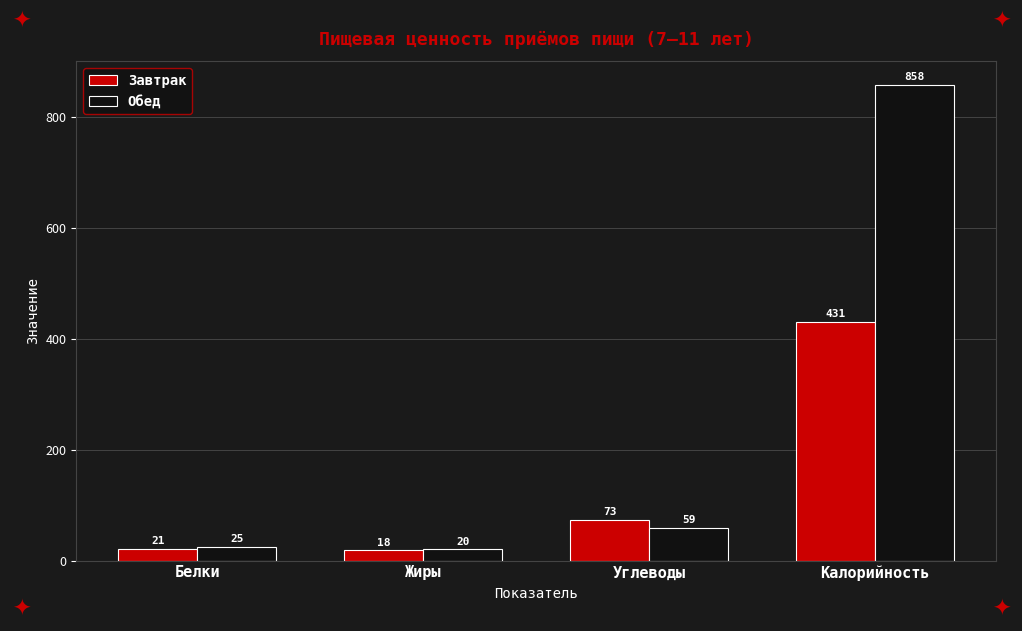

What is the total value across all series at Калорийность?

1289.0